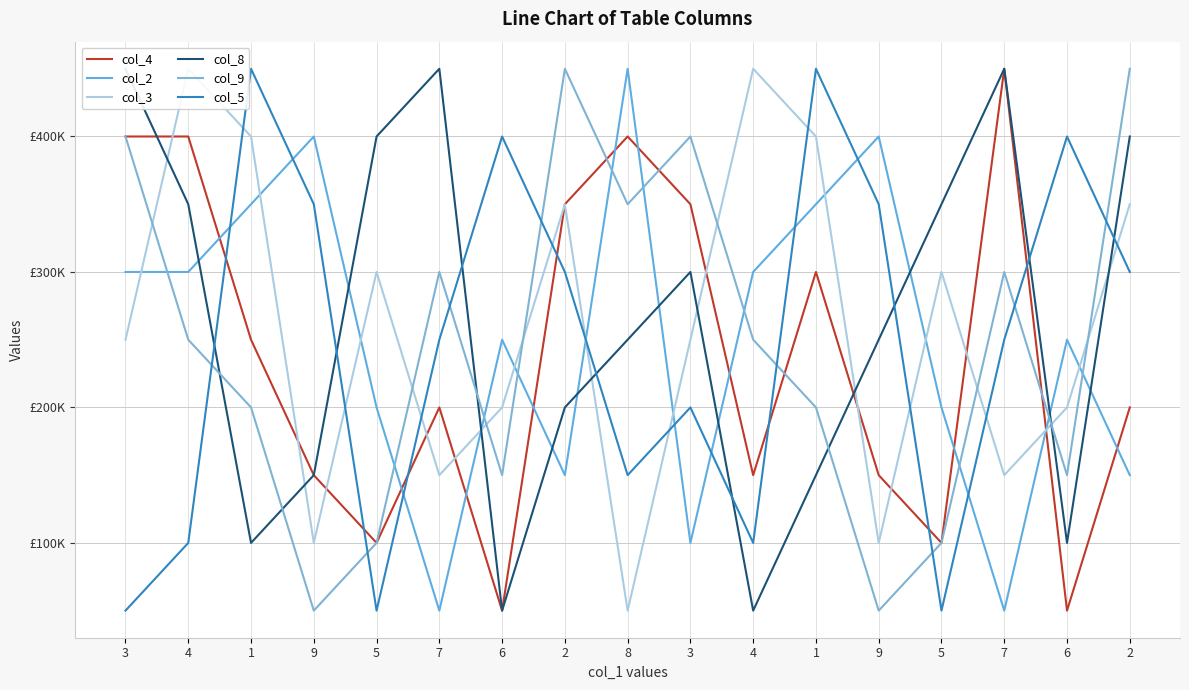

What is the difference between the highest and lowest values at 6?

350000